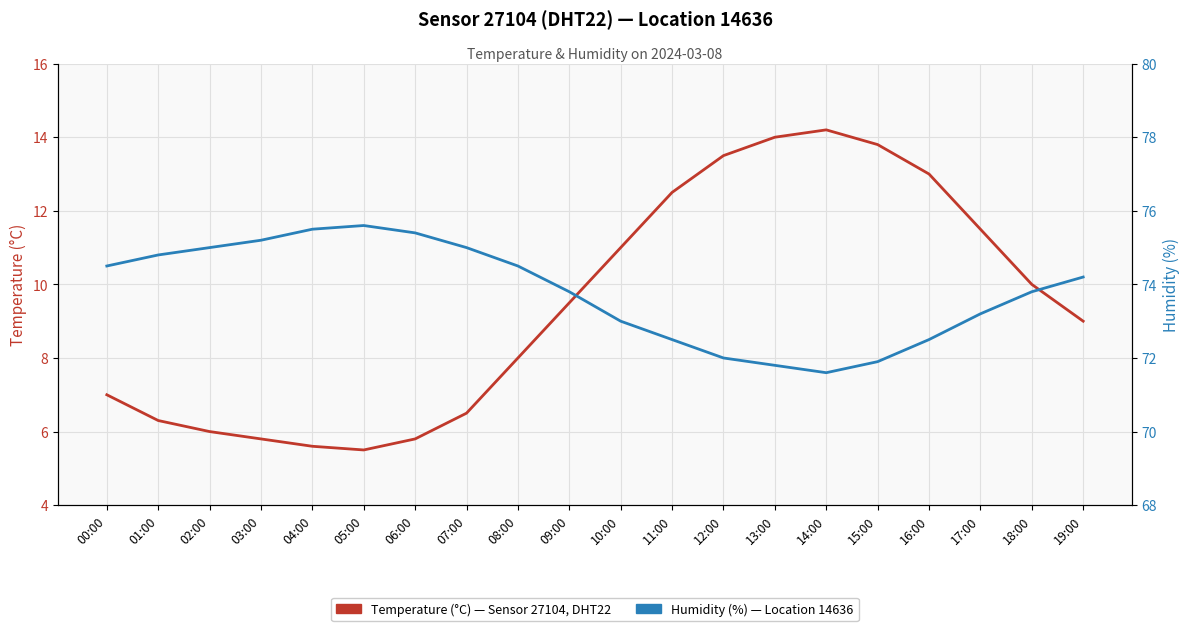

Reading left to right, transcribe all the data shown in this chart.

Temperature (°C): 00:00=7.0	01:00=6.3	02:00=6.0	03:00=5.8	04:00=5.6	05:00=5.5	06:00=5.8	07:00=6.5	08:00=8.0	09:00=9.5	10:00=11.0	11:00=12.5	12:00=13.5	13:00=14.0	14:00=14.2	15:00=13.8	16:00=13.0	17:00=11.5	18:00=10.0	19:00=9.0
Humidity (%): 00:00=74.5	01:00=74.8	02:00=75.0	03:00=75.2	04:00=75.5	05:00=75.6	06:00=75.4	07:00=75.0	08:00=74.5	09:00=73.8	10:00=73.0	11:00=72.5	12:00=72.0	13:00=71.8	14:00=71.6	15:00=71.9	16:00=72.5	17:00=73.2	18:00=73.8	19:00=74.2